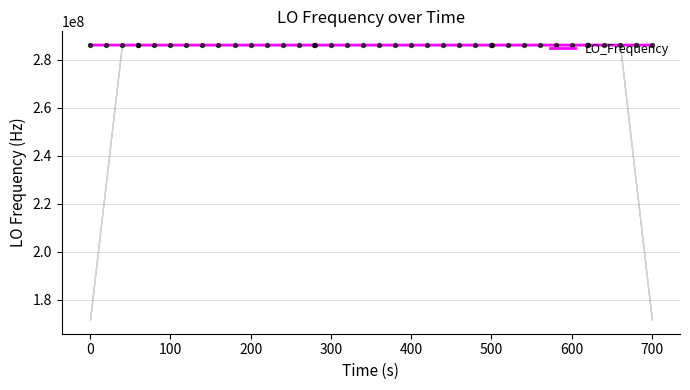

What is the minimum value for LO_Frequency?

286044241.5